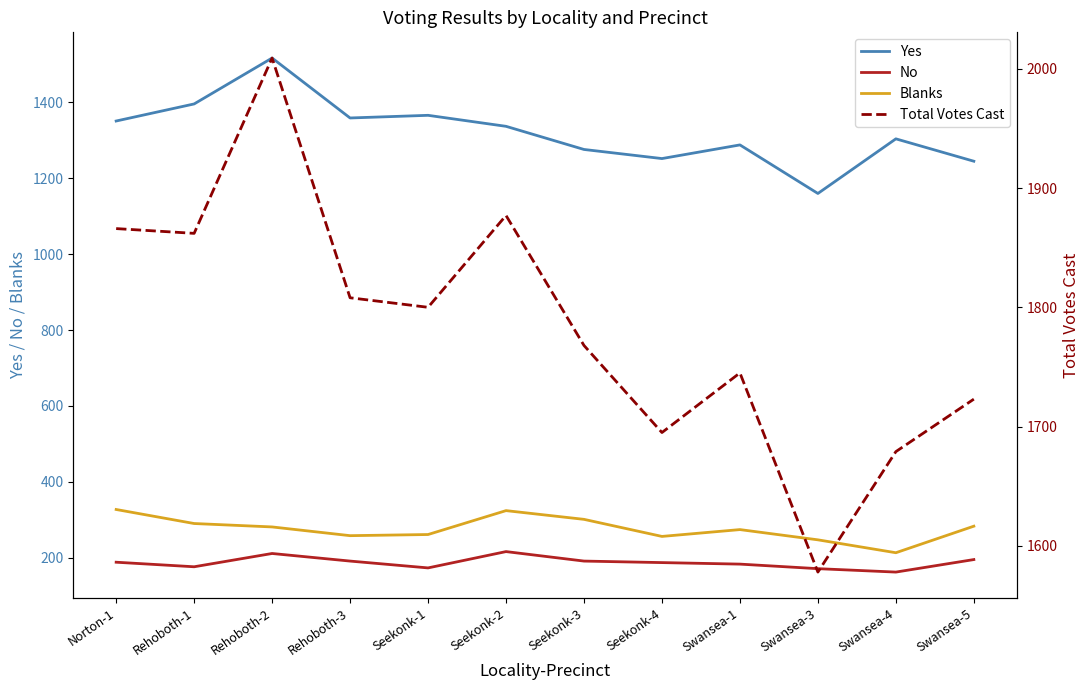

True or false: No and Total Votes Cast cross at least once.

False